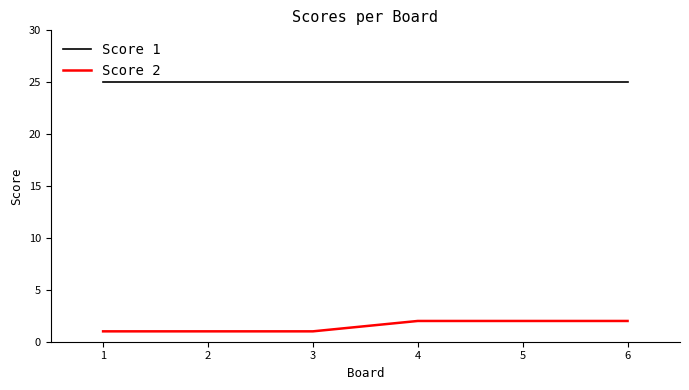

How many lines are shown in the chart?

2